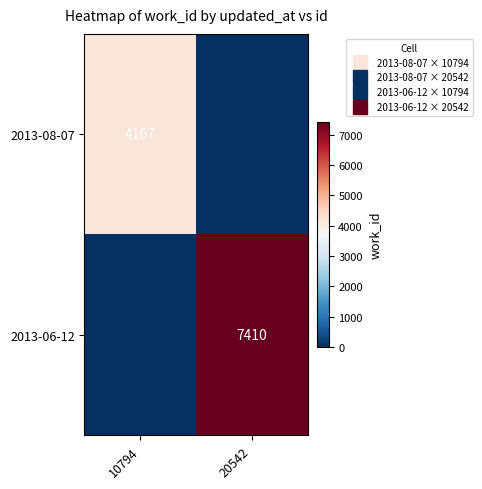

True or false: 2013-06-12 has a value of 0 at 10794.

True